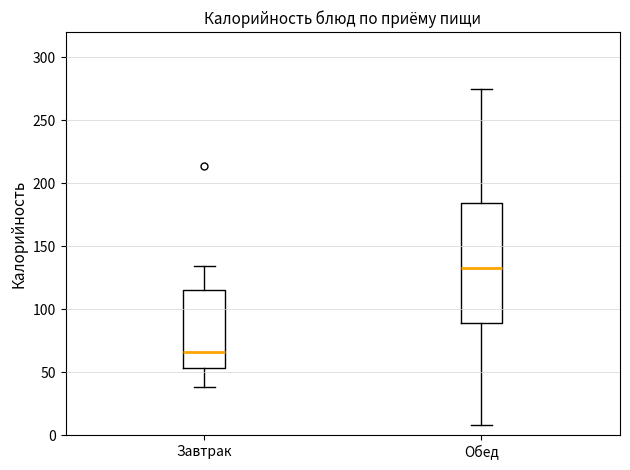

Which box is the tallest, from its lower edge to its upper edge?

Обед